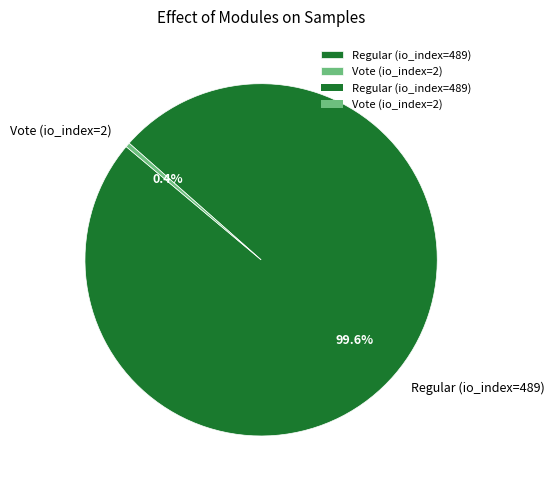

The Regular (io_index=489) slice represents 100% of the pie. True or false?

True